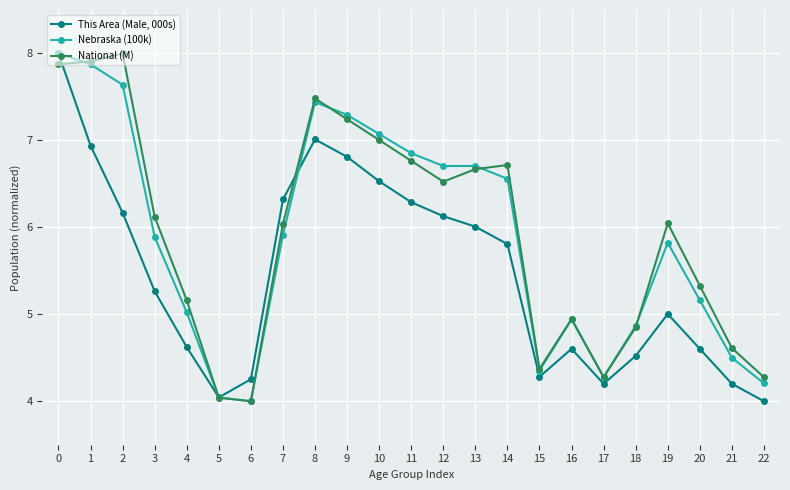

At which category does This Area (Male, 000s) reach its first local peak?

8